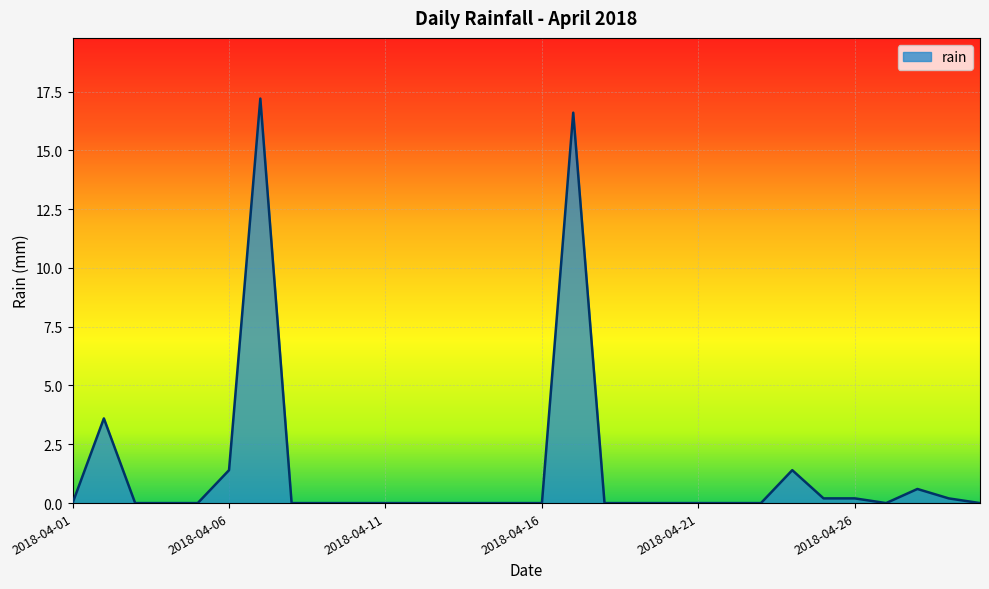

What is the maximum value shown in the chart?

17.2